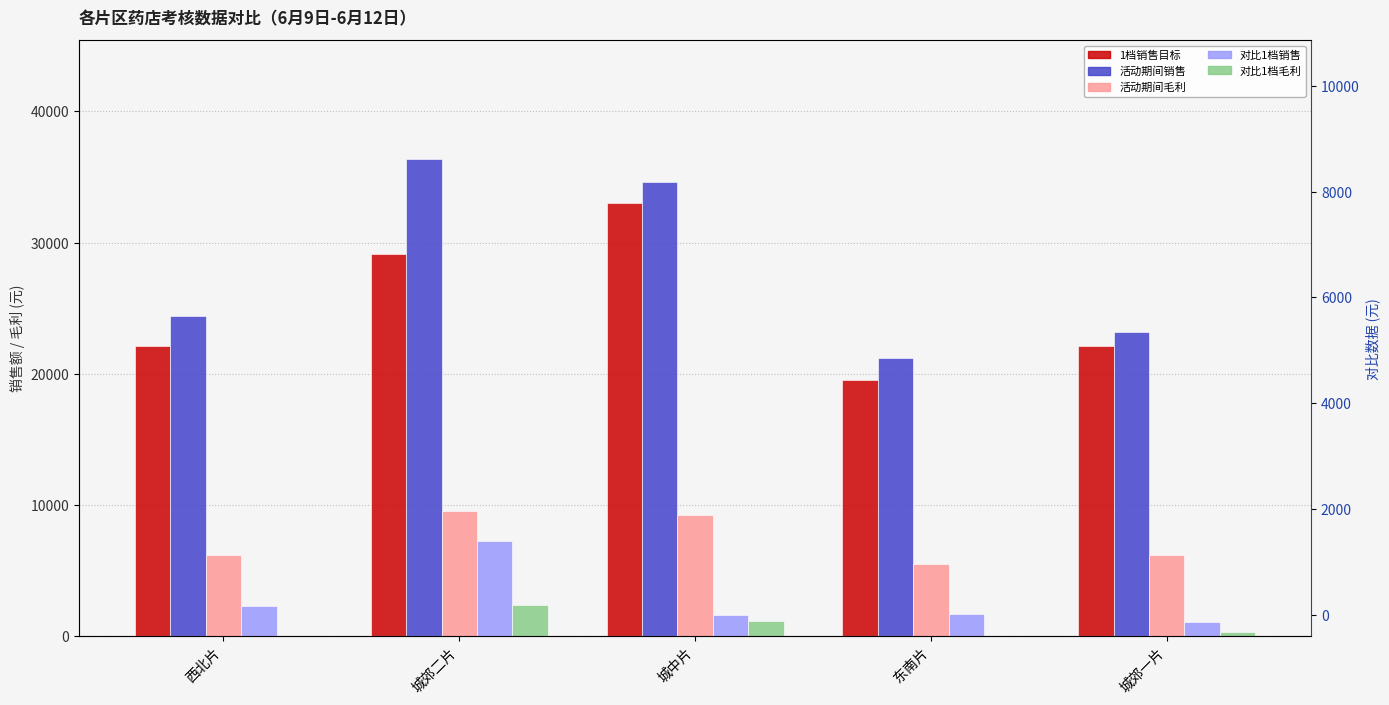

What is the approximate value of 活动期间销售 at 城郊一片?

23196.1